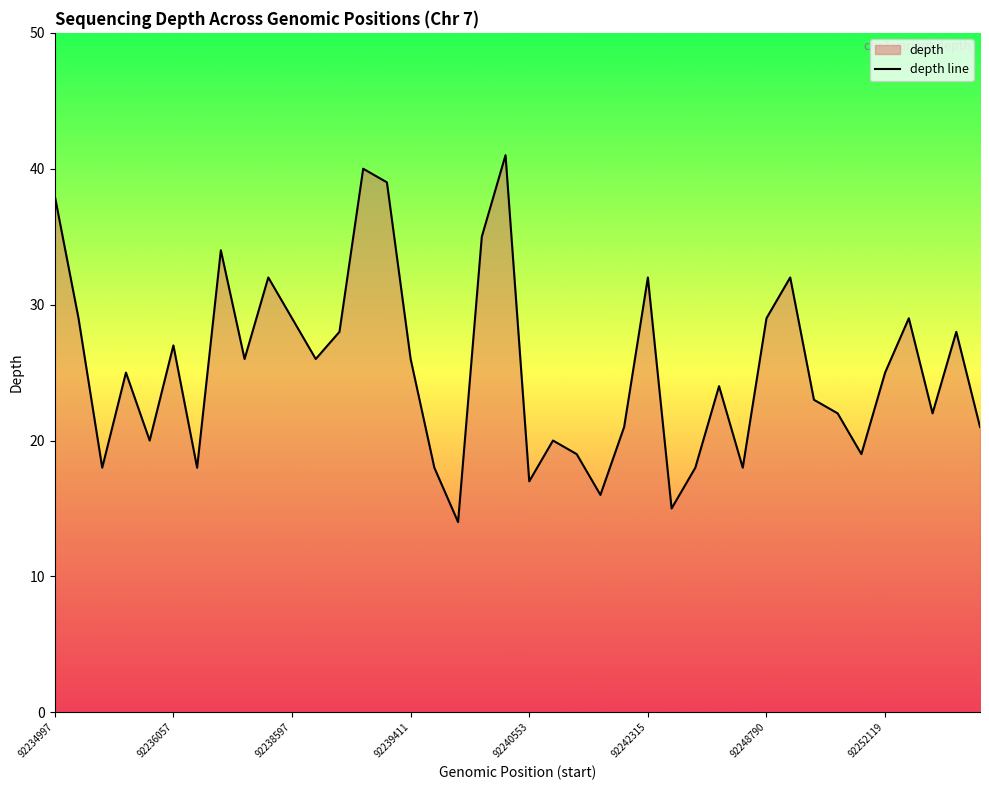

Is it true that the value at 33 is 6?

False